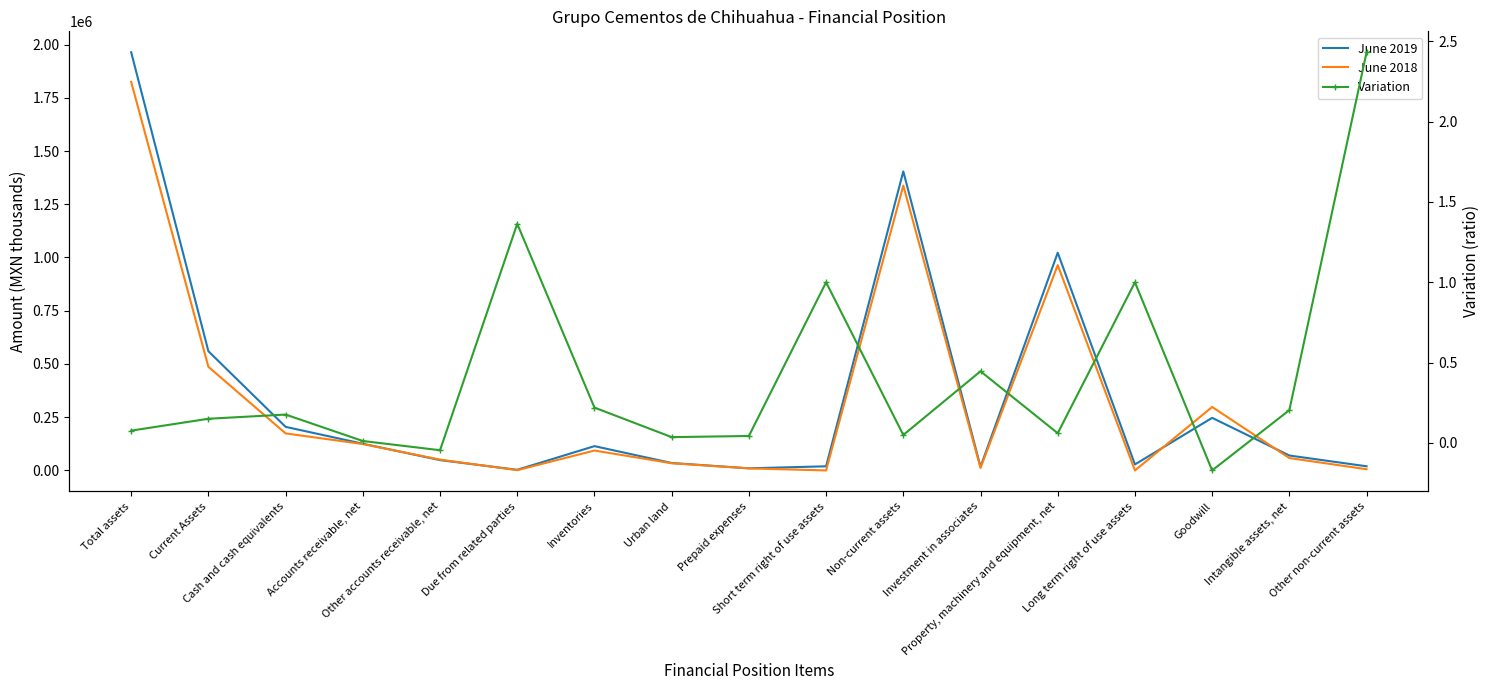

What is the value of the Variation point at the 12th from the left?

0.4